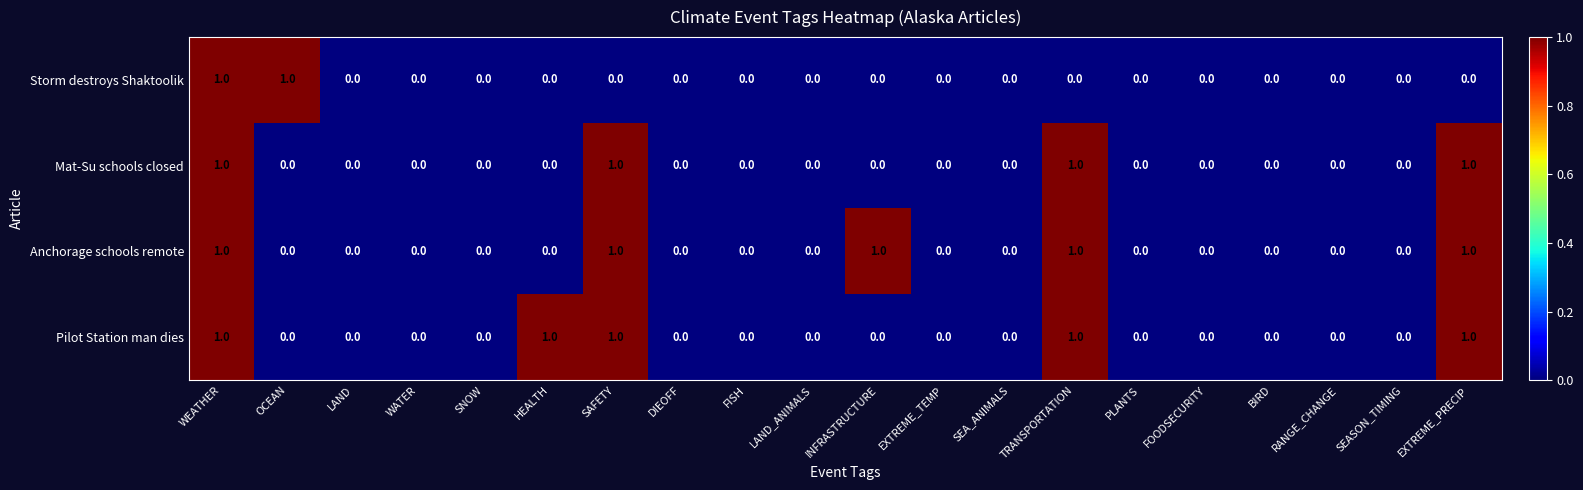

What is the sum of all Anchorage schools remote values?

5